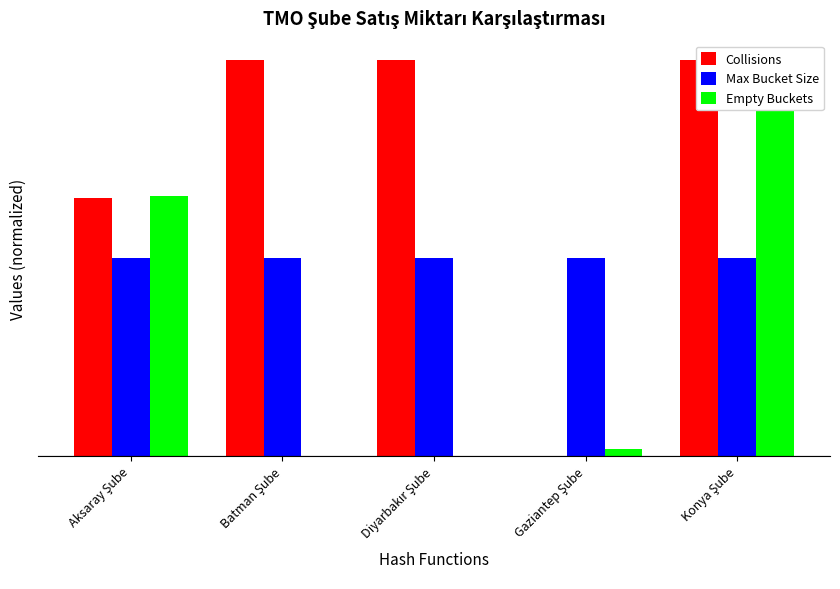

What position from the left is Gaziantep Şube?

4